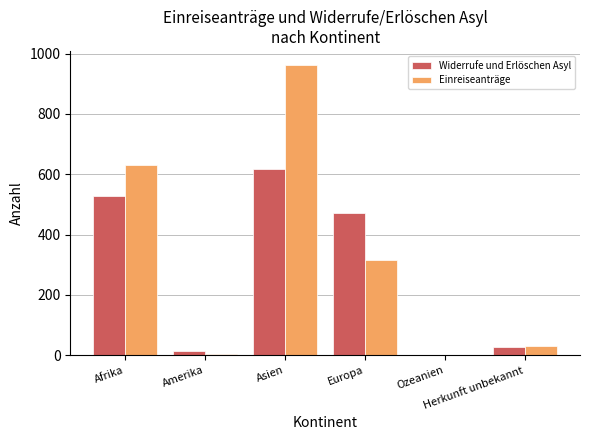

What is the highest value of the Einreiseanträge series?

961